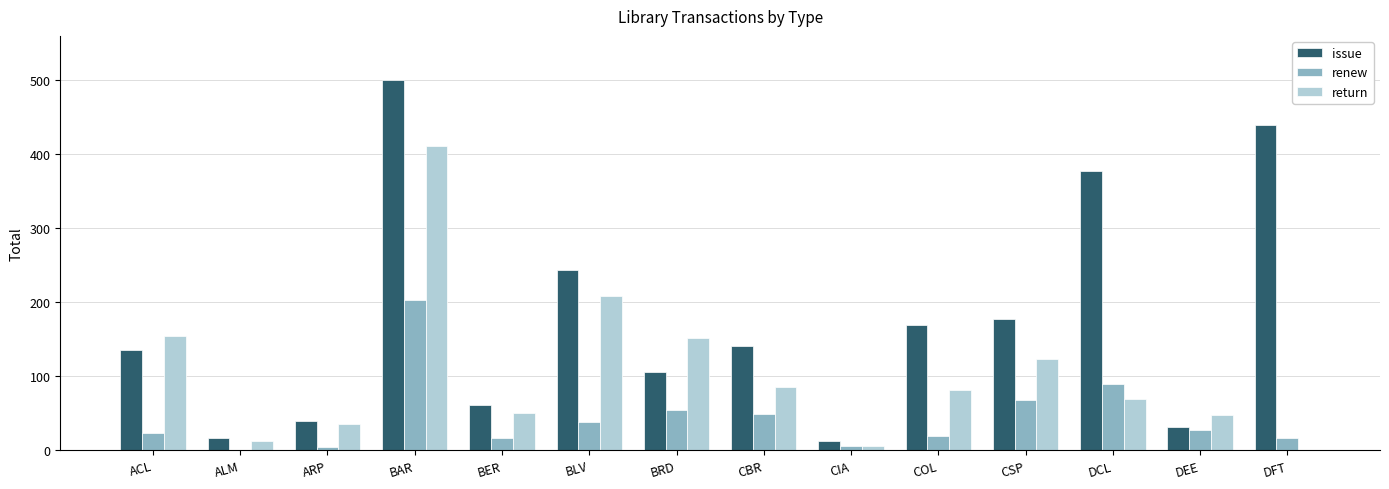

Is the value of issue at CBR greater than the value of return at ACL?

No